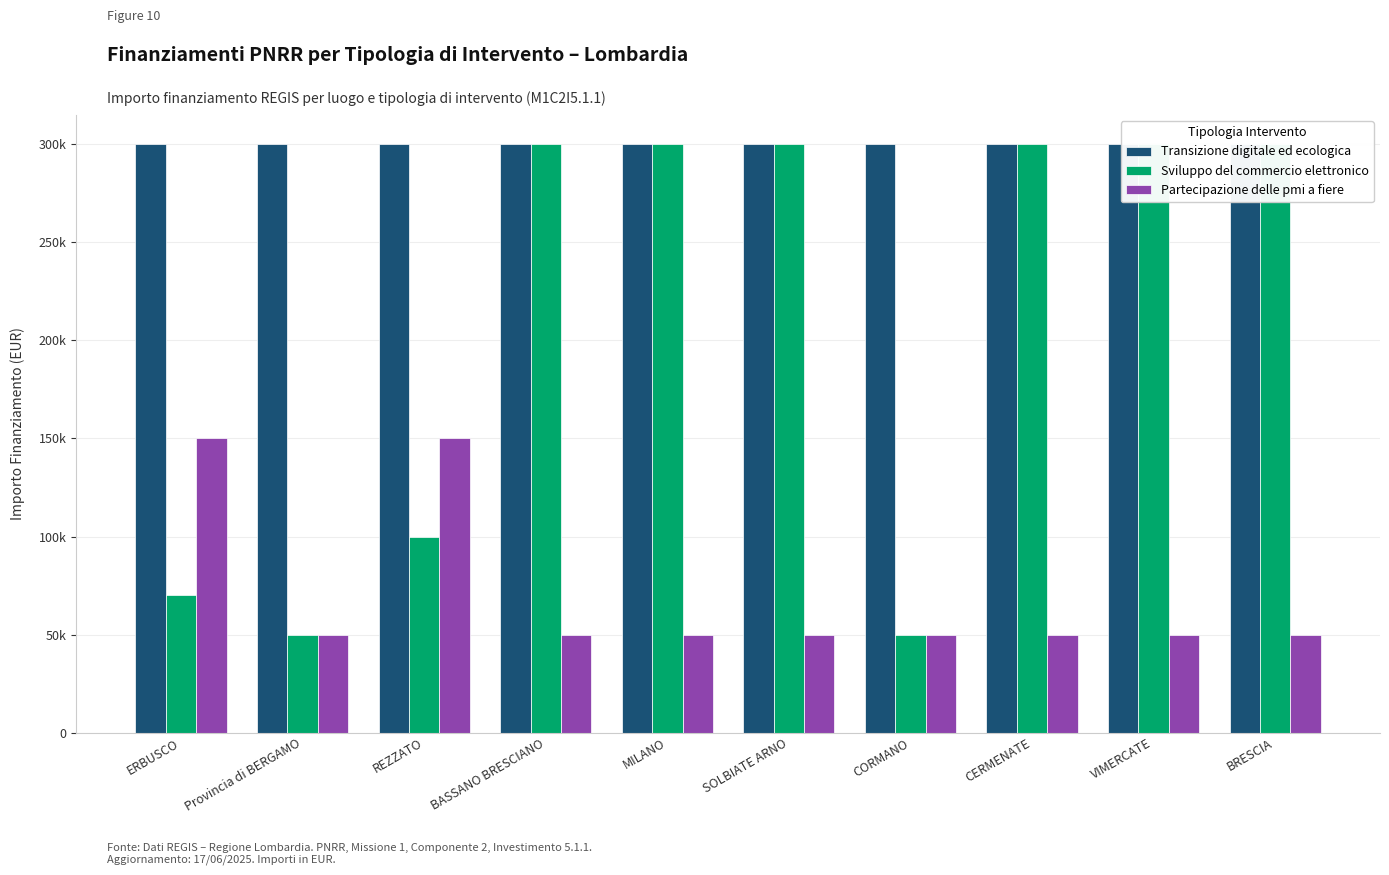

What is the label of the 8th bar from the right?

REZZATO